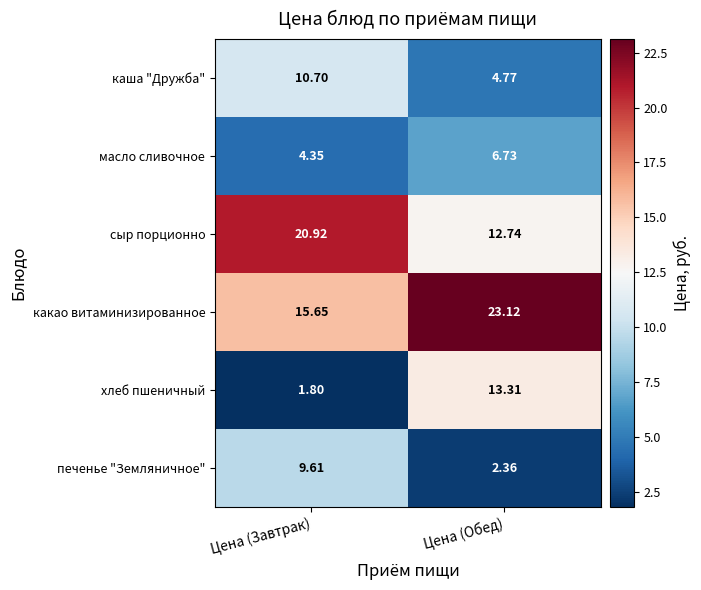

How many data points in масло сливочное are above 6?

1